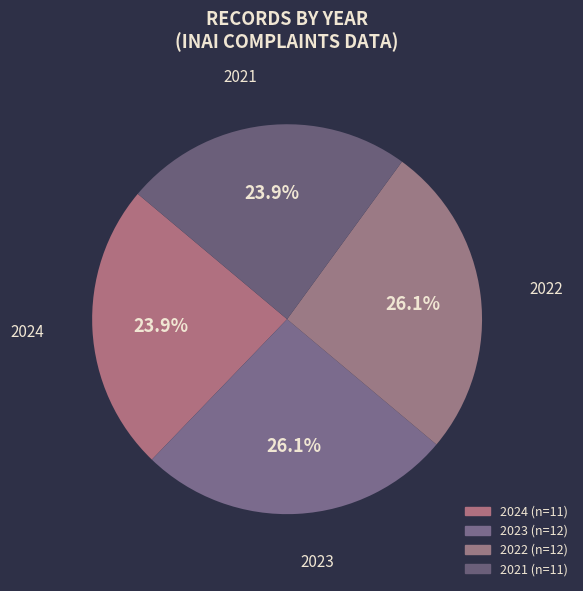

Which category has the biggest portion of the pie?

2023